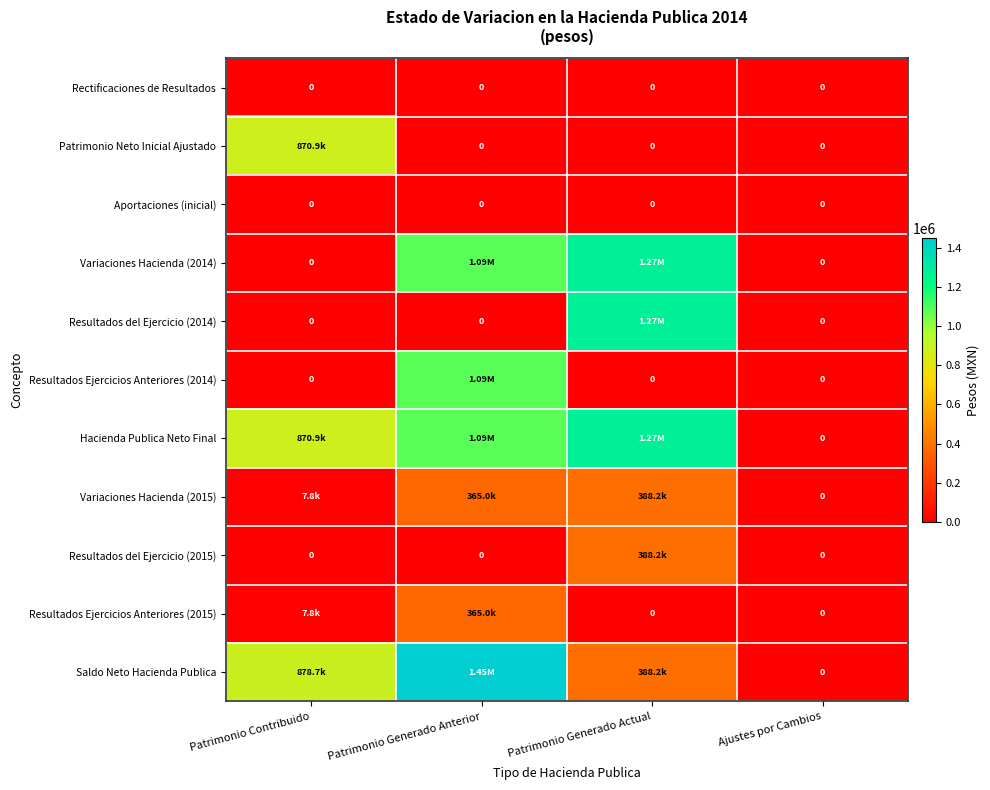

Between Patrimonio Generado Anterior and Ajustes por Cambios, which series saw the biggest shift?

Saldo Neto Hacienda Publica